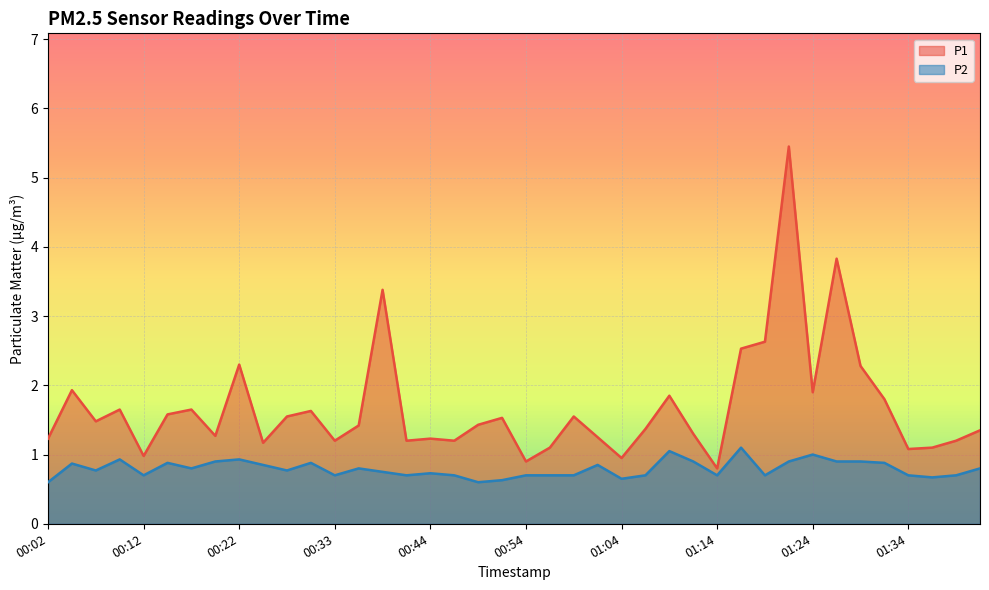

True or false: P1 and P2 intersect in this chart.

False